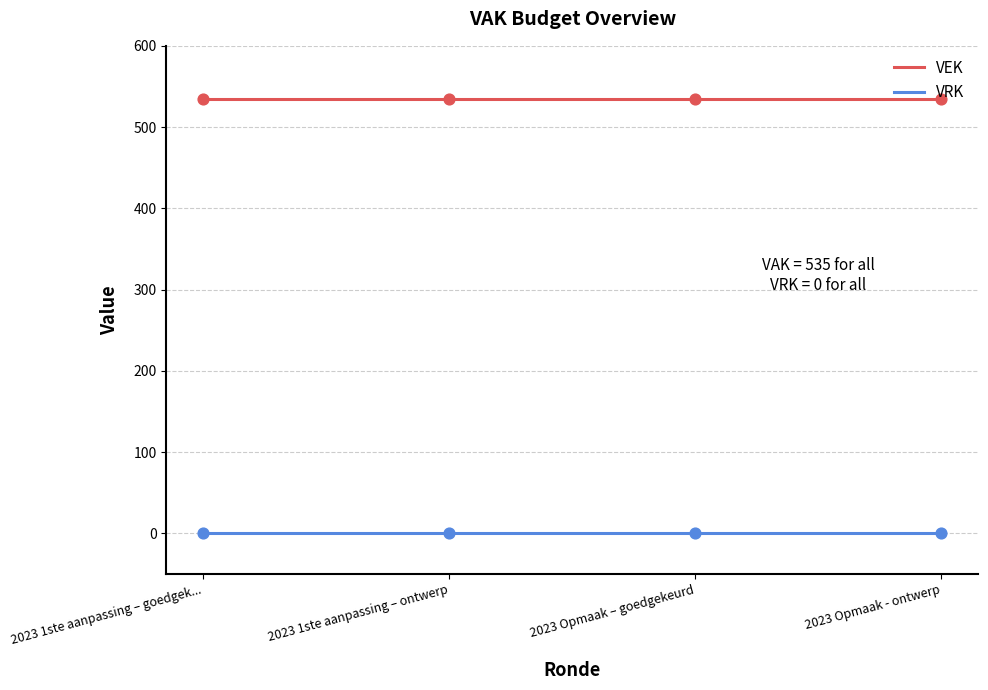

At how many categories does at least one series exceed 136?

4